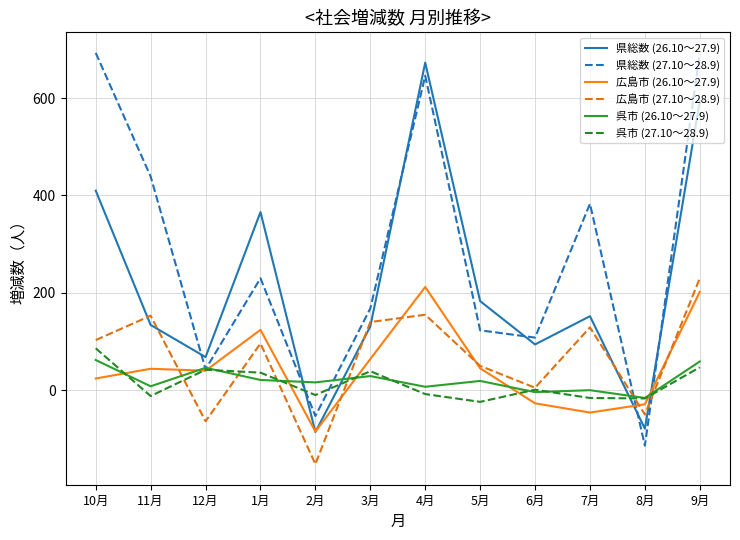

How many lines are shown in the chart?

6